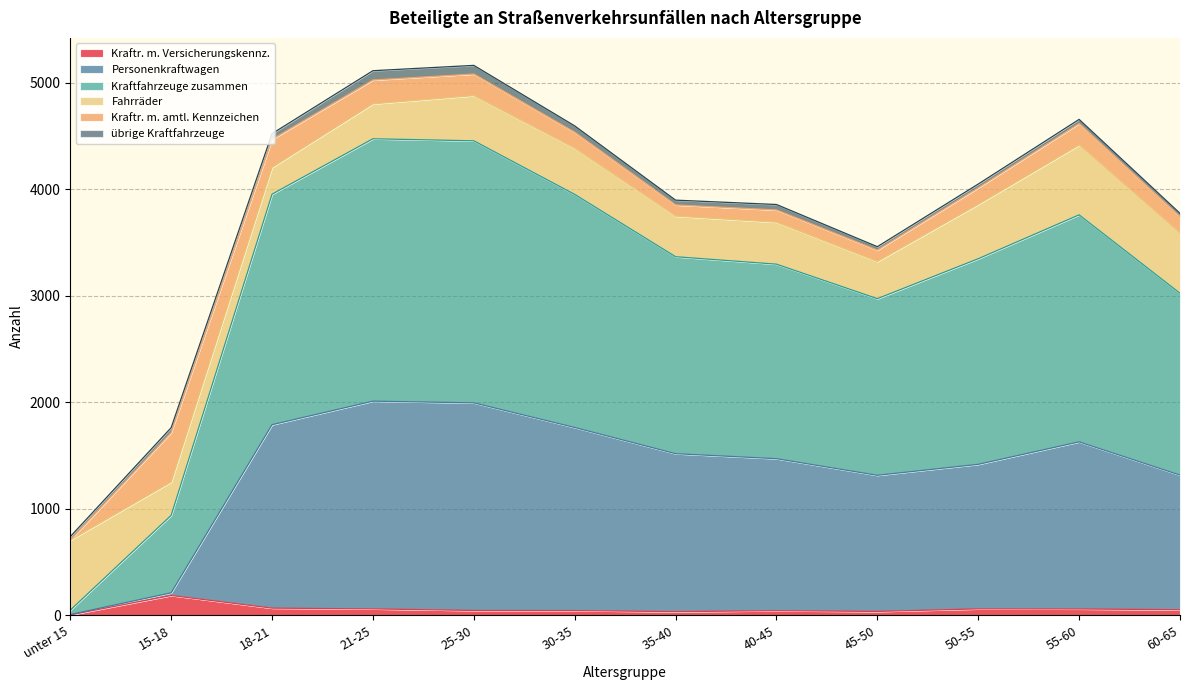

Which series has the largest total across all categories?

Kraftfahrzeuge zusammen